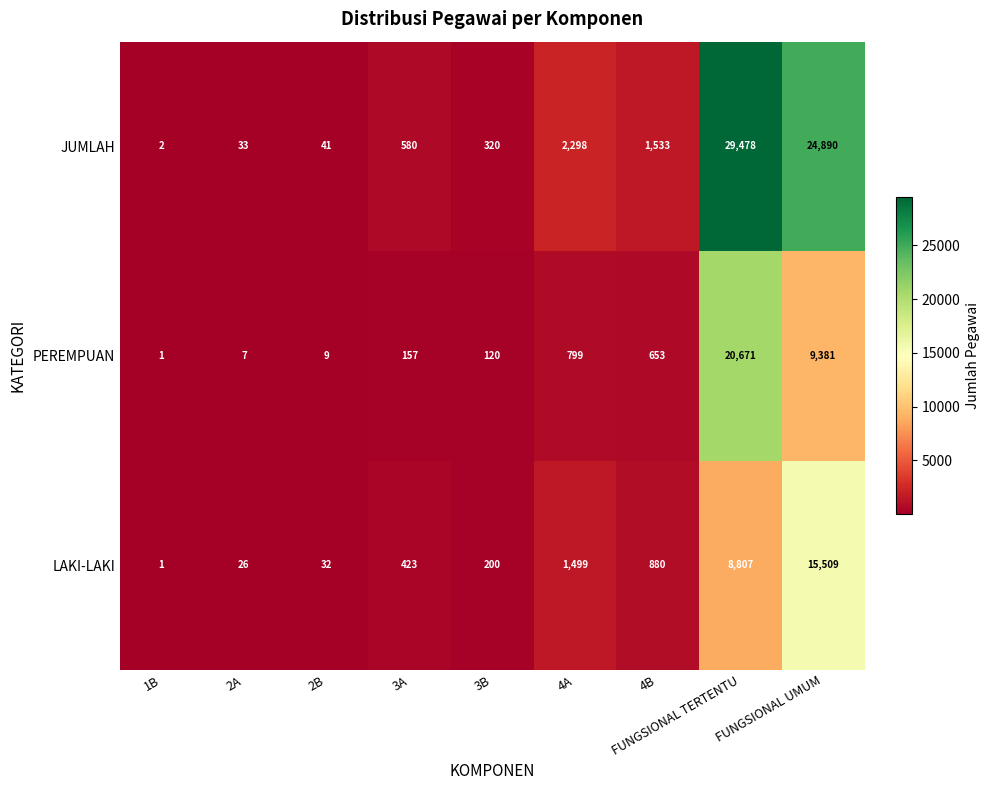

At which category is the sum across all series the highest?

FUNGSIONAL TERTENTU